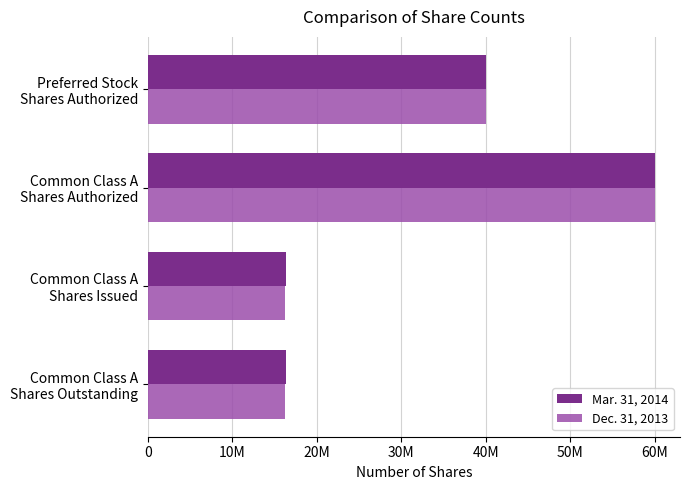

What are all the series names shown in the legend?

Mar. 31, 2014, Dec. 31, 2013